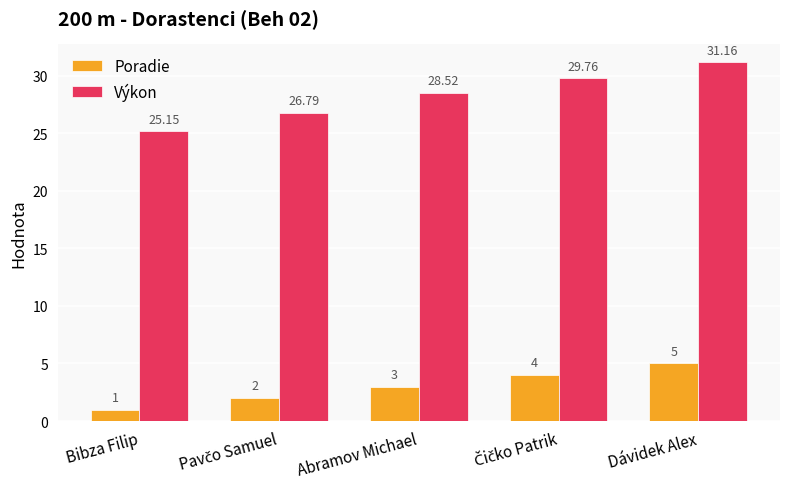

Which series has the largest range (max minus min)?

Výkon